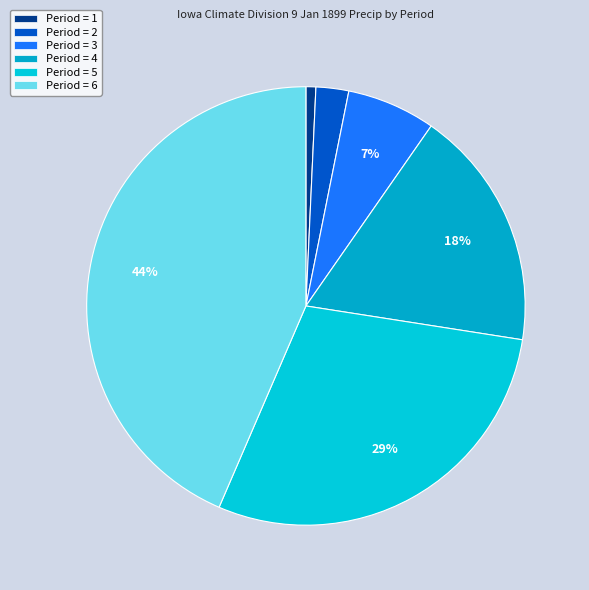

Is there a majority slice in this chart?

No